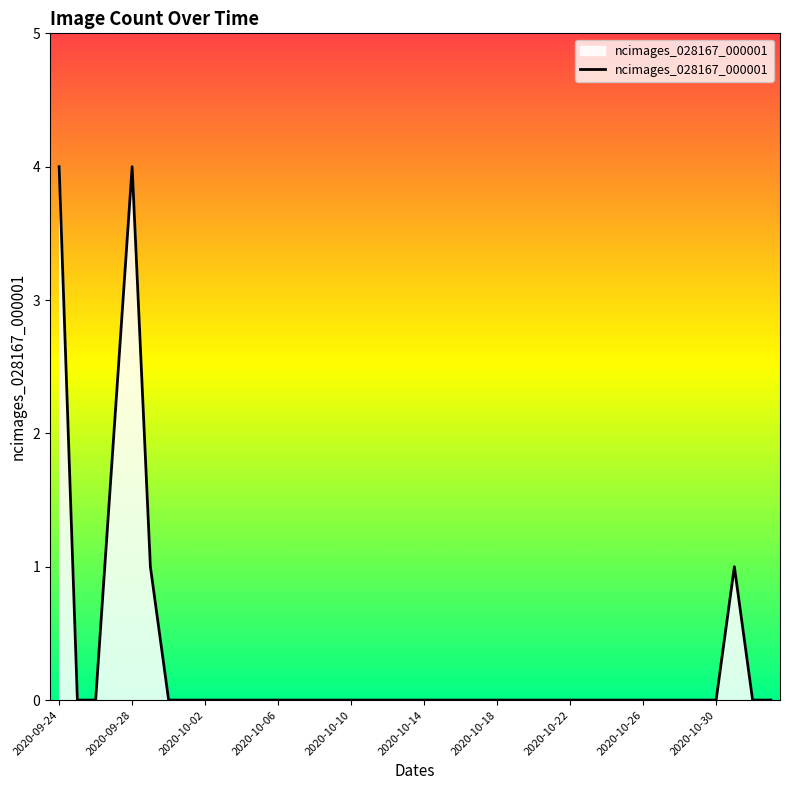

What is the difference between the maximum and minimum values?

4